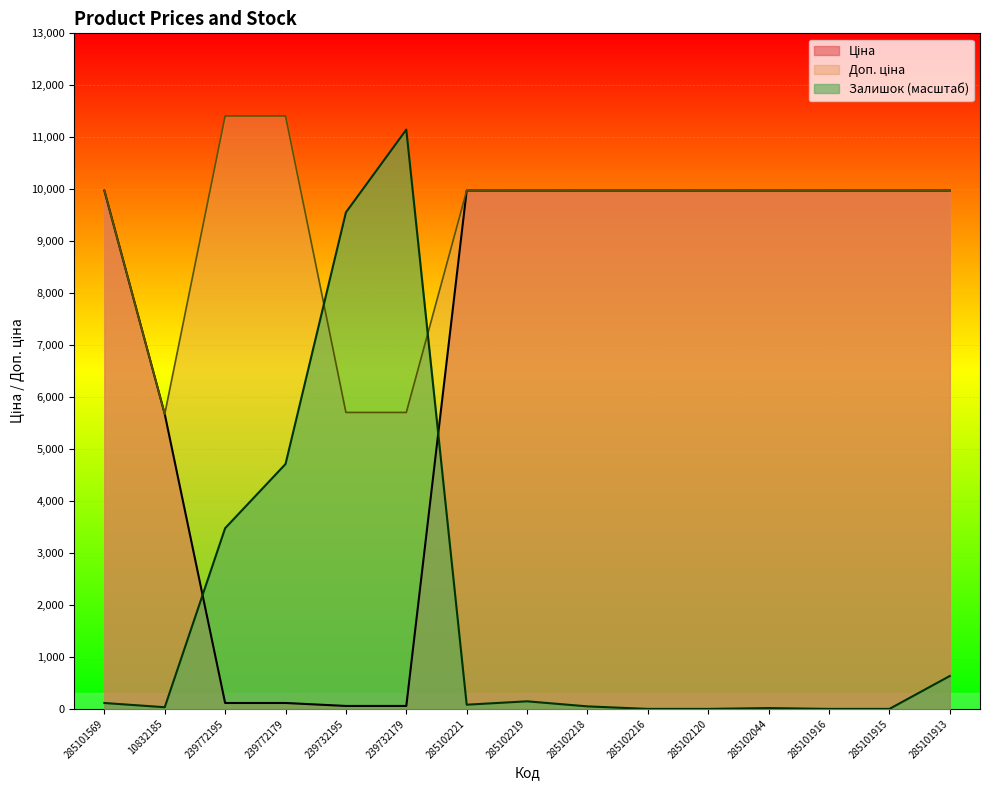

Which series changed the most between 285102221 and 285102216?

Залишок